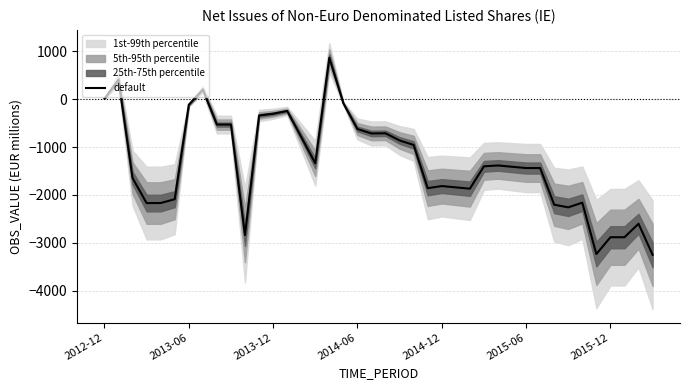

What is the maximum value for default?

867.5